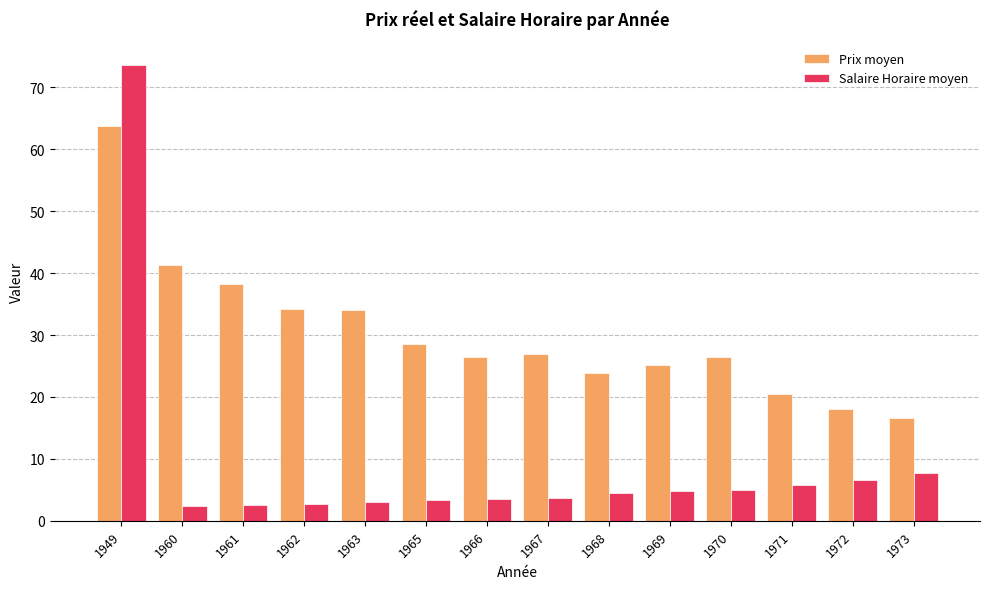

Between 1949 and 1970, which series saw the biggest shift?

Salaire Horaire moyen